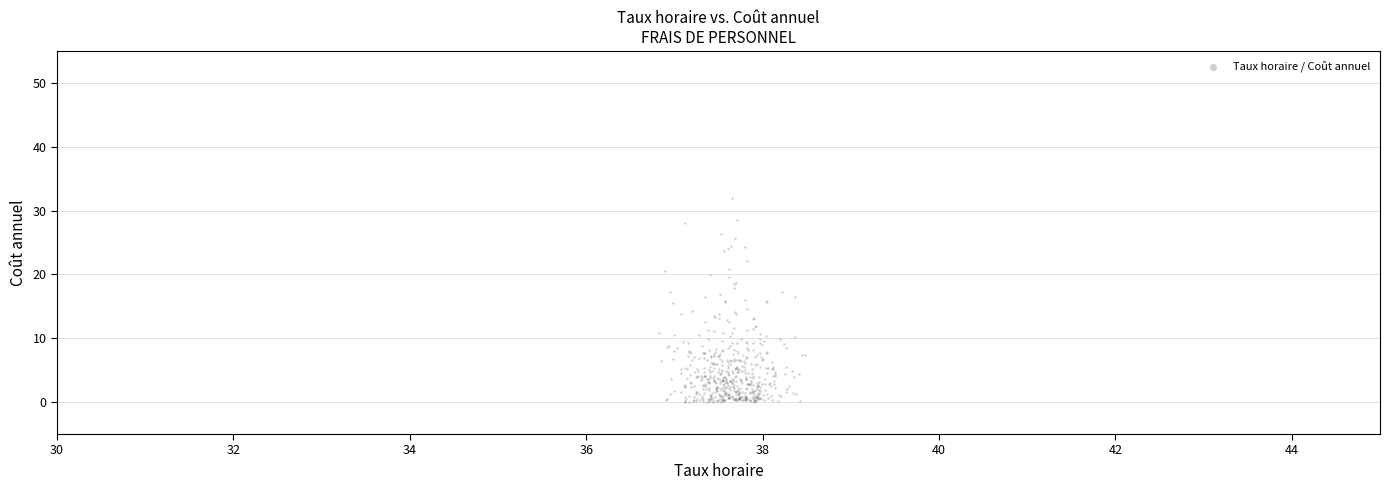

What is the range of Y values (max minus min)?

32.0